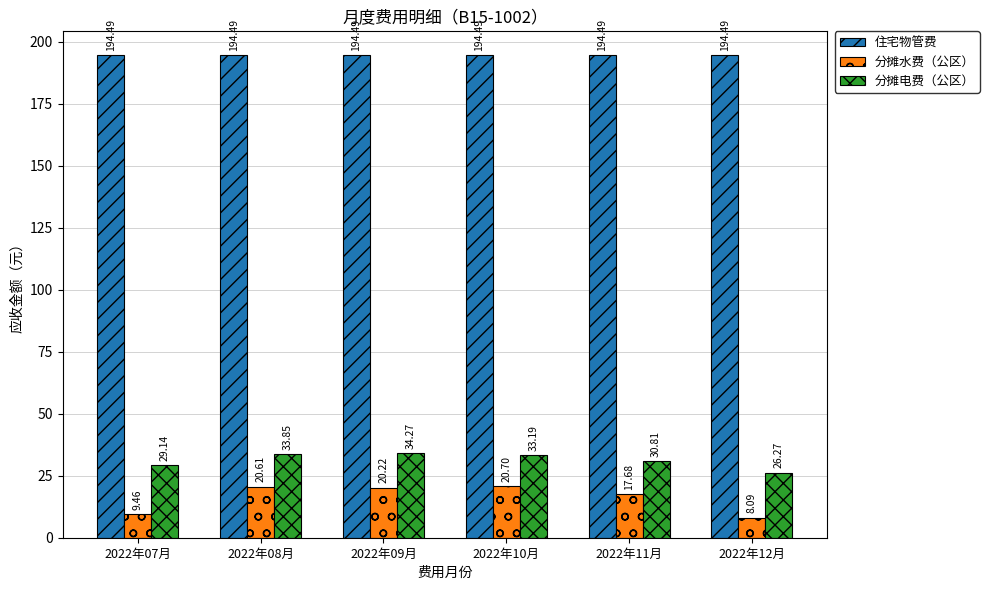

At which label does 分摊水费（公区） reach its peak?

2022年10月